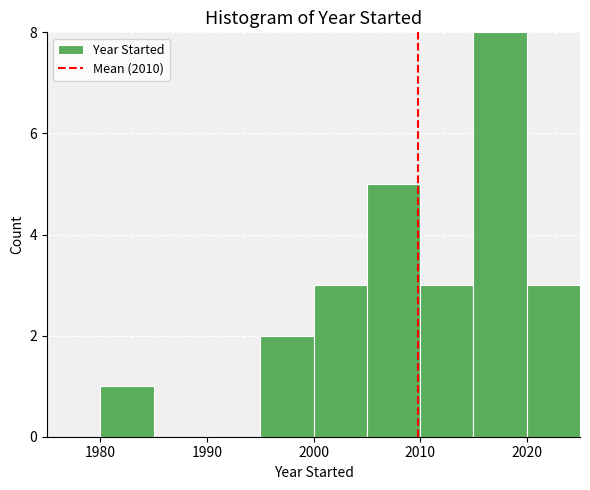

Reading left to right, list every bar in this chart as the range it spans on the x-axis followed by its height. The values are not printed on the chart, so give them approximately, as read against the axis.

1975 to 1980: 0
1980 to 1985: 1
1985 to 1990: 0
1990 to 1995: 0
1995 to 2000: 2
2000 to 2005: 3
2005 to 2010: 5
2010 to 2015: 3
2015 to 2020: 8
2020 to 2025: 3